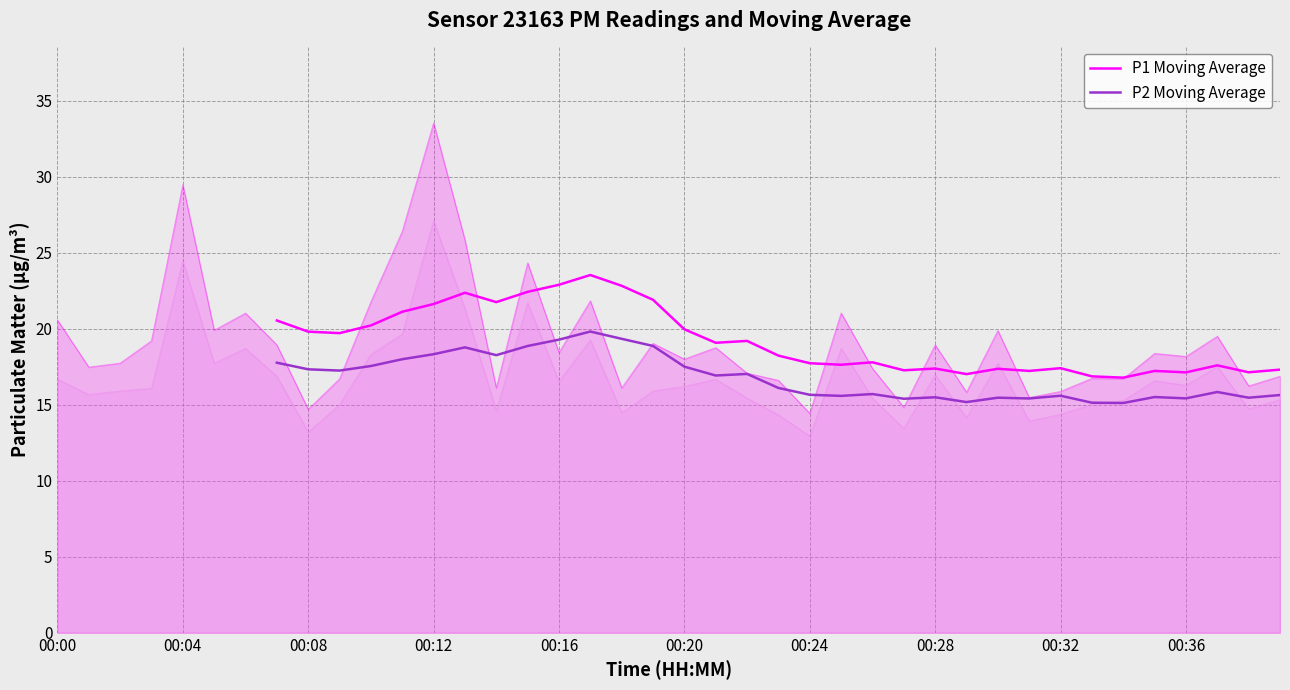

The P1 Moving Average series shows 18.2 at 23. True or false?

True